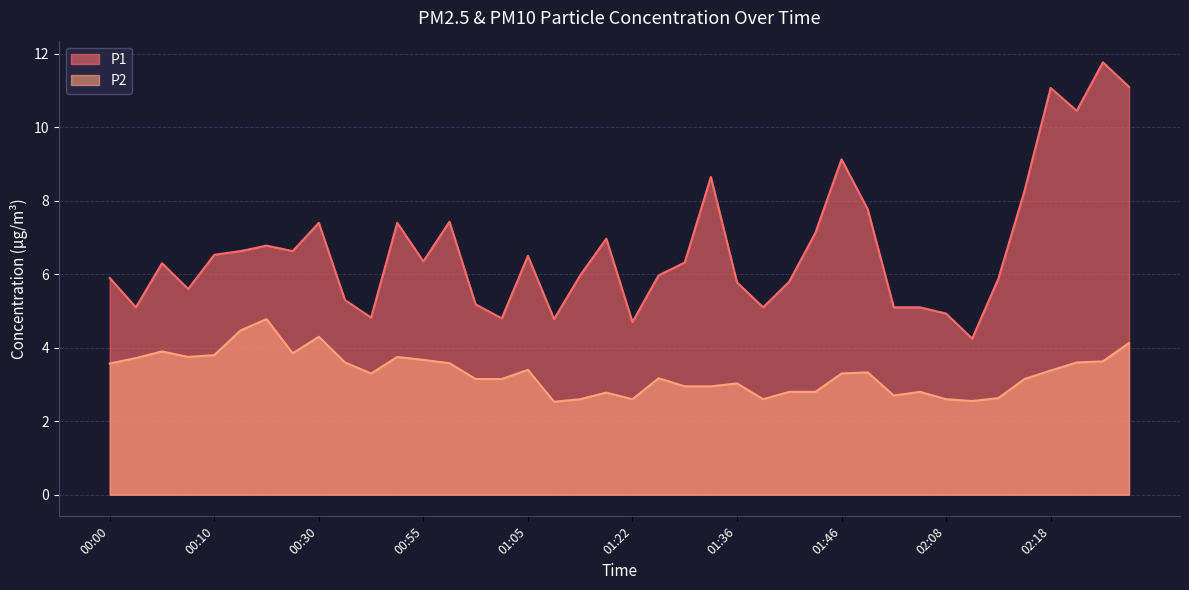

Where is P1 nearest to the value 8?

01:48